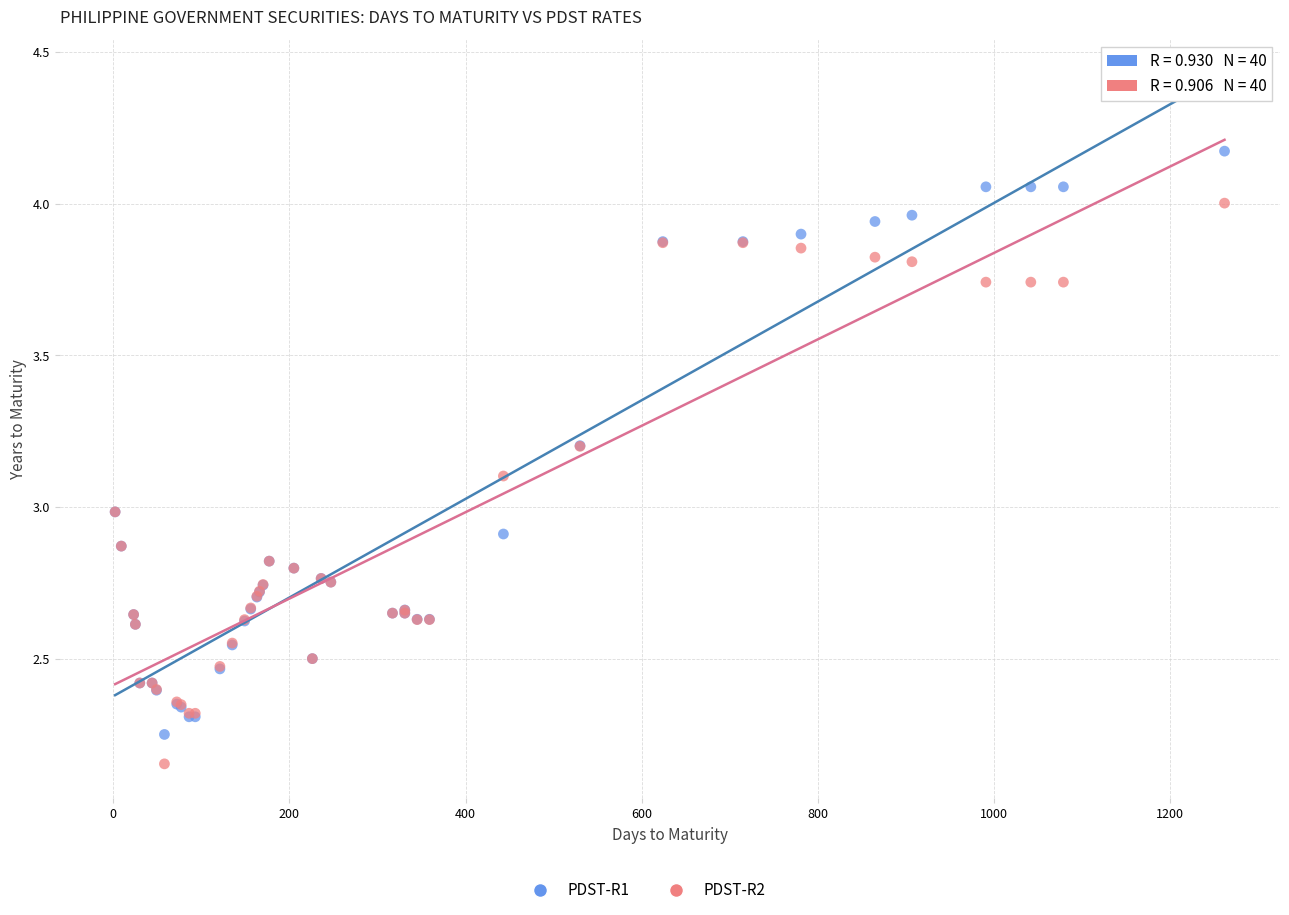

Which series contains the lowest Y value?

PDST-R2